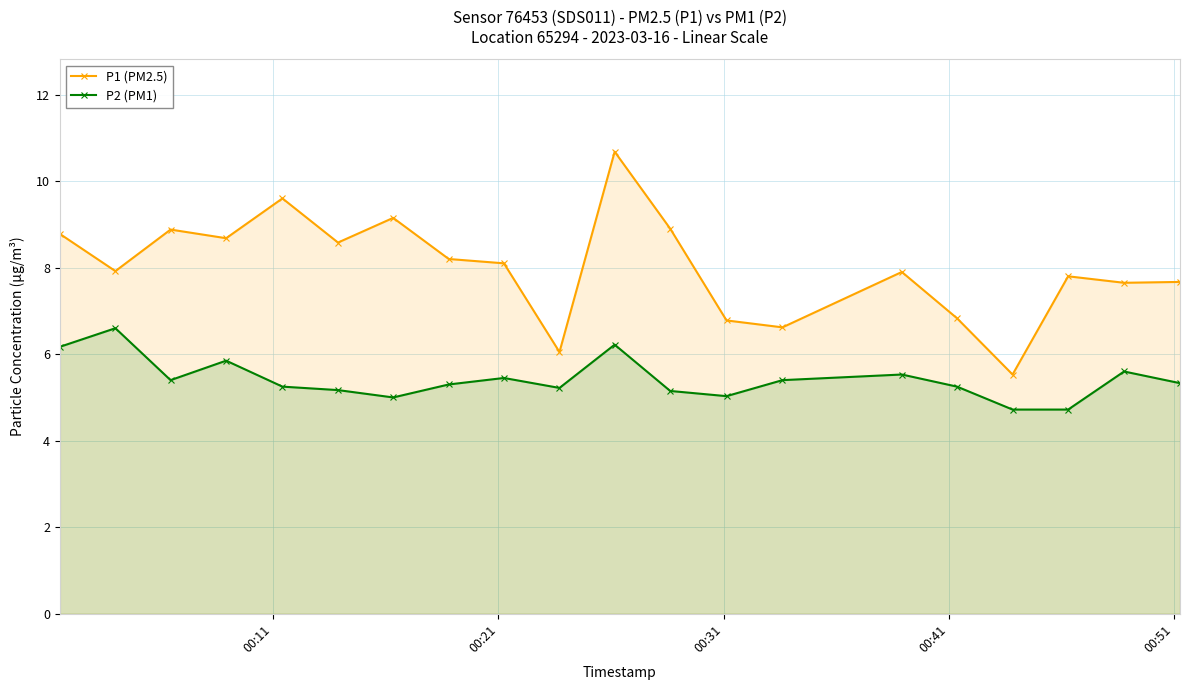

What are all the series names shown in the legend?

P1 (PM2.5), P2 (PM1)